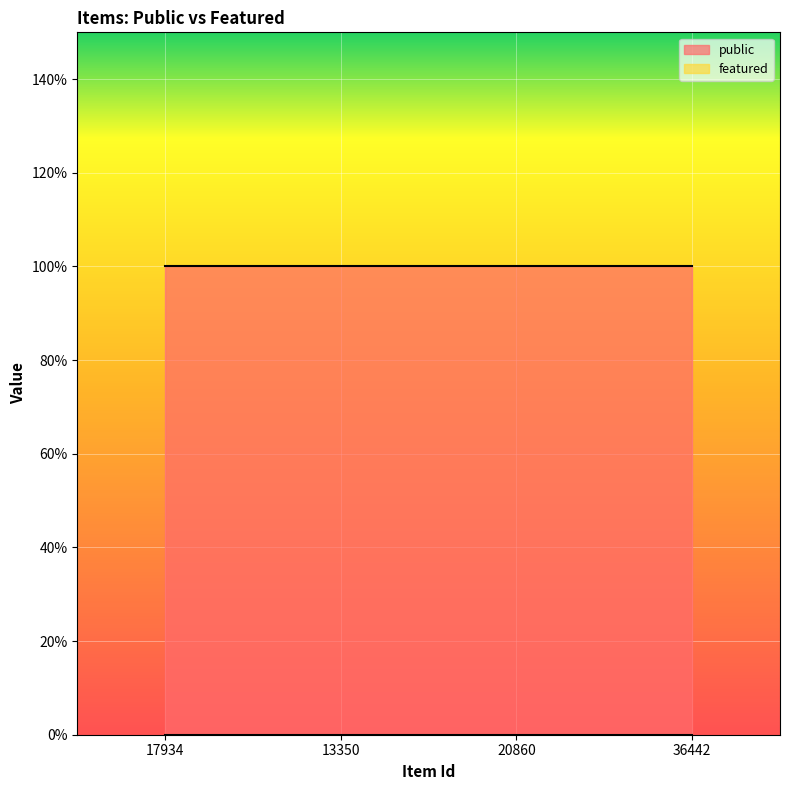

What position from the right is 20860?

2